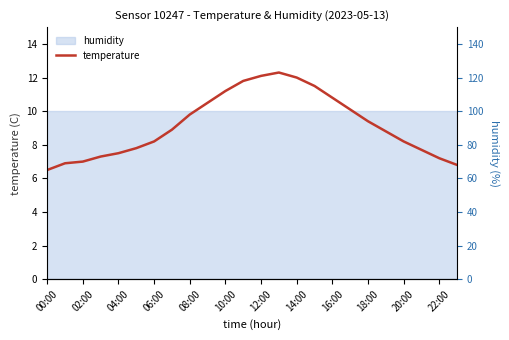

The chart shows a value of 11.4 at 04:00. True or false?

False